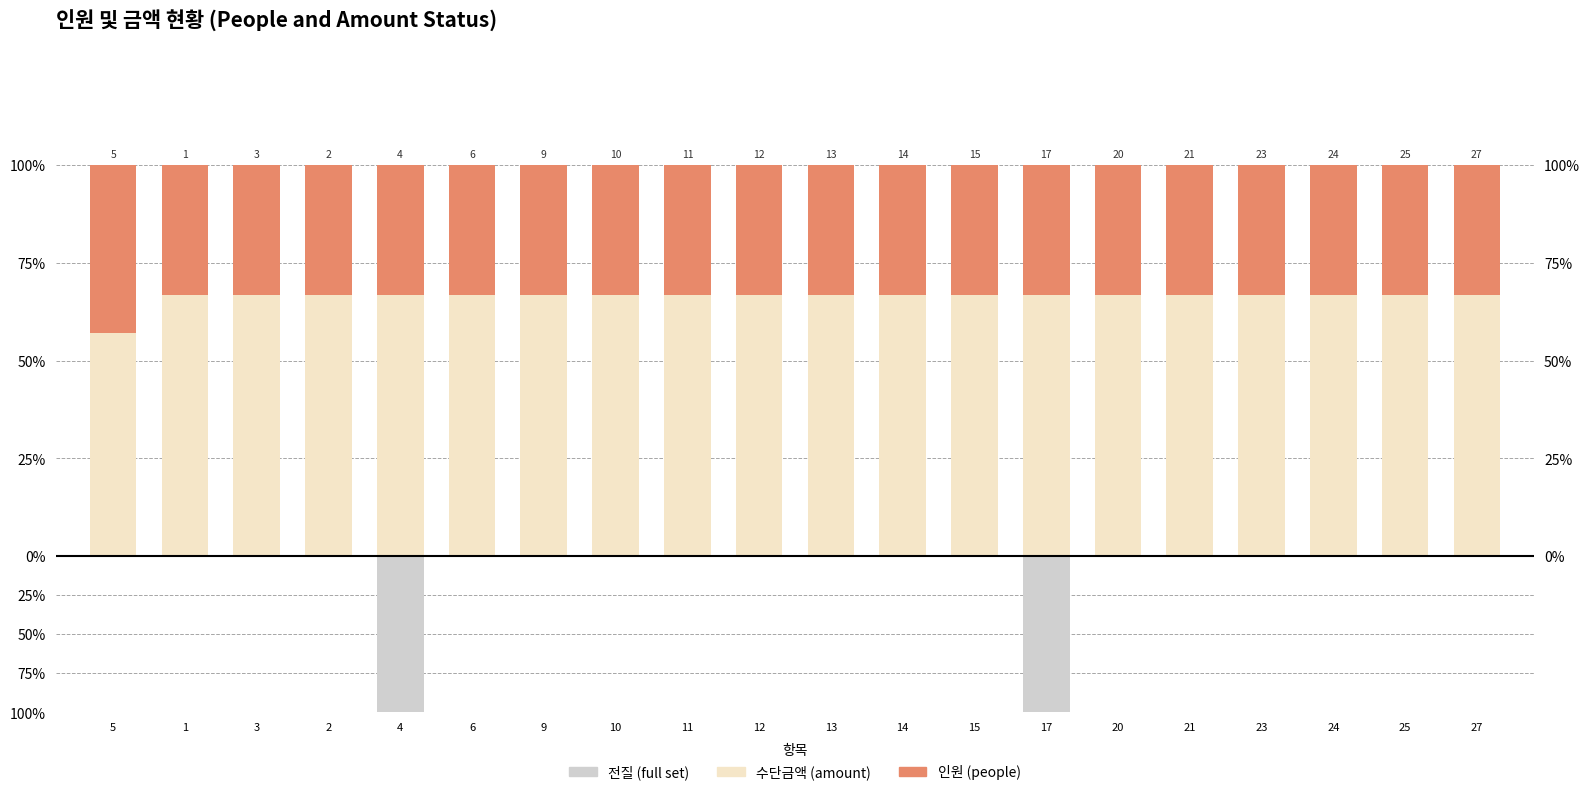

What is the total value across all series at 14?

100.0